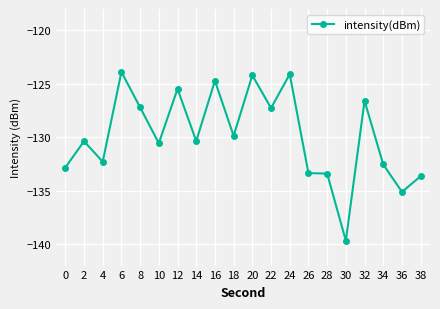

How many distinct data groups are displayed?

1